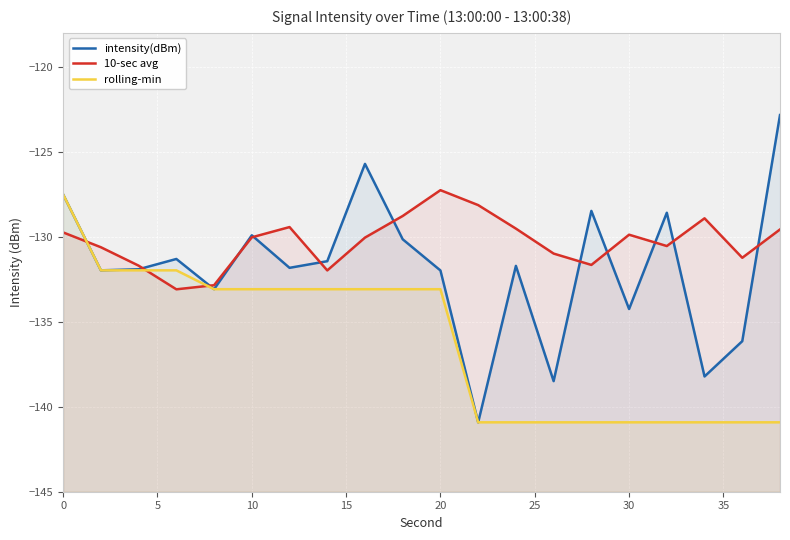

Which series has the widest spread of values?

intensity(dBm)